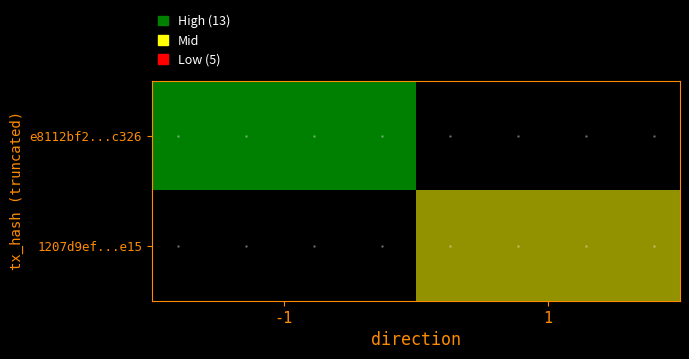

What is the difference between the highest and lowest values at -1?

13